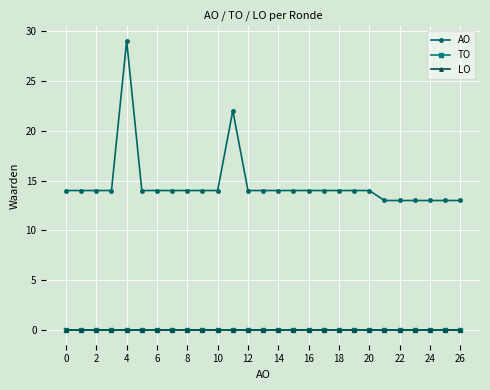

What is the value of the AO point at the 19th from the left?

14